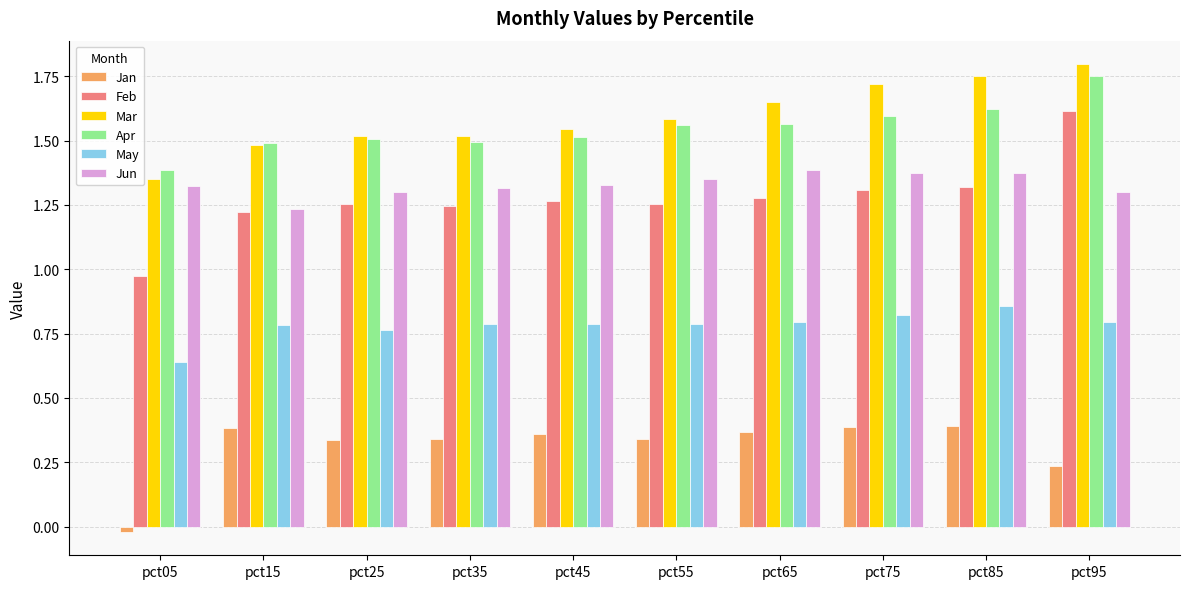

Which series changed the most between pct55 and pct85?

Mar